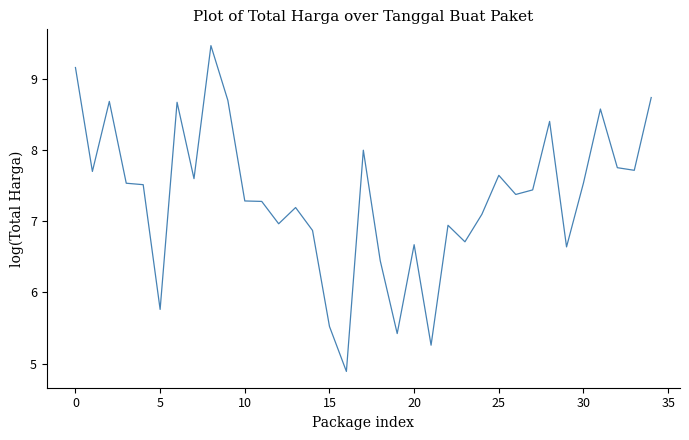

What is the maximum value shown in the chart?

9.5